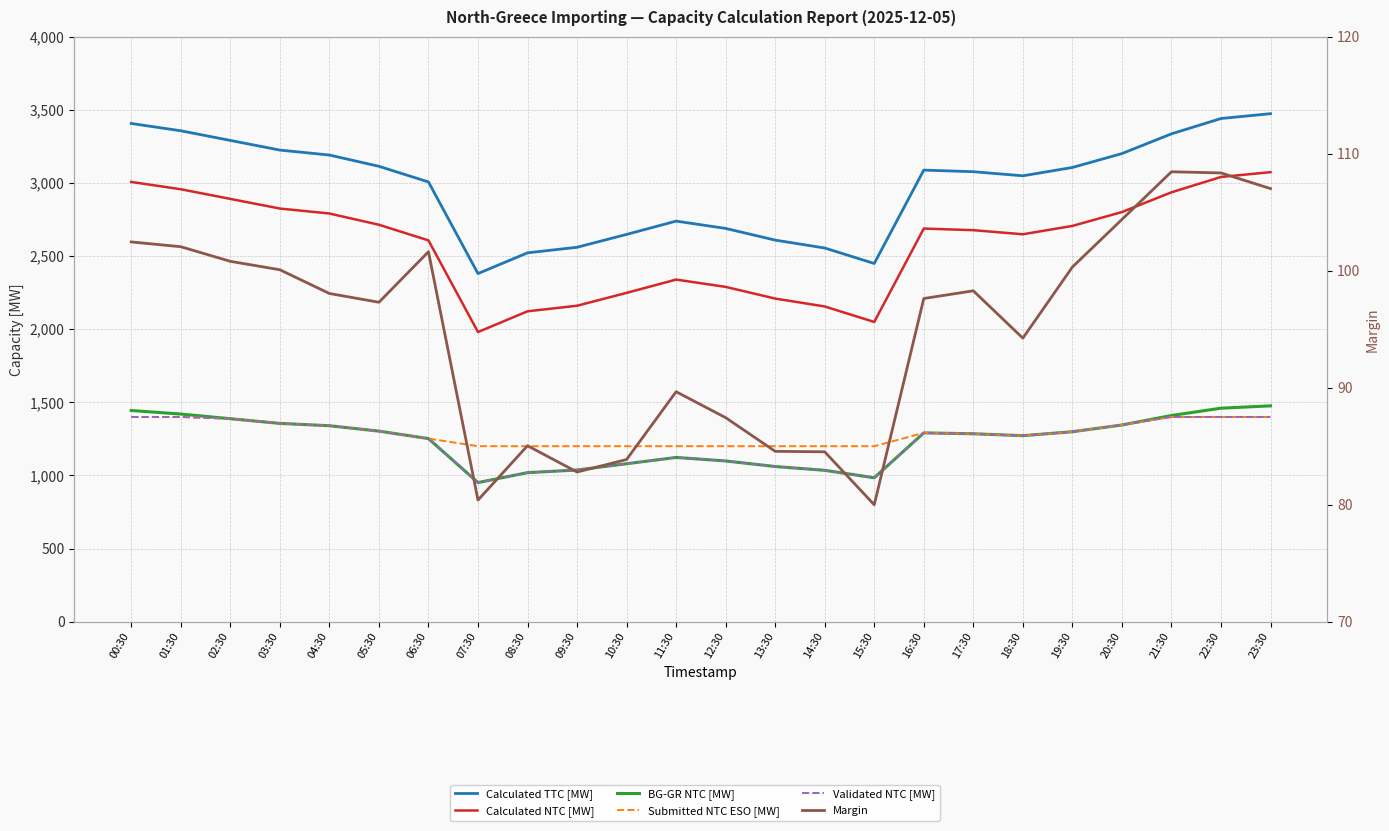

Read the Calculated NTC [MW] value at 12:30.

2290.0